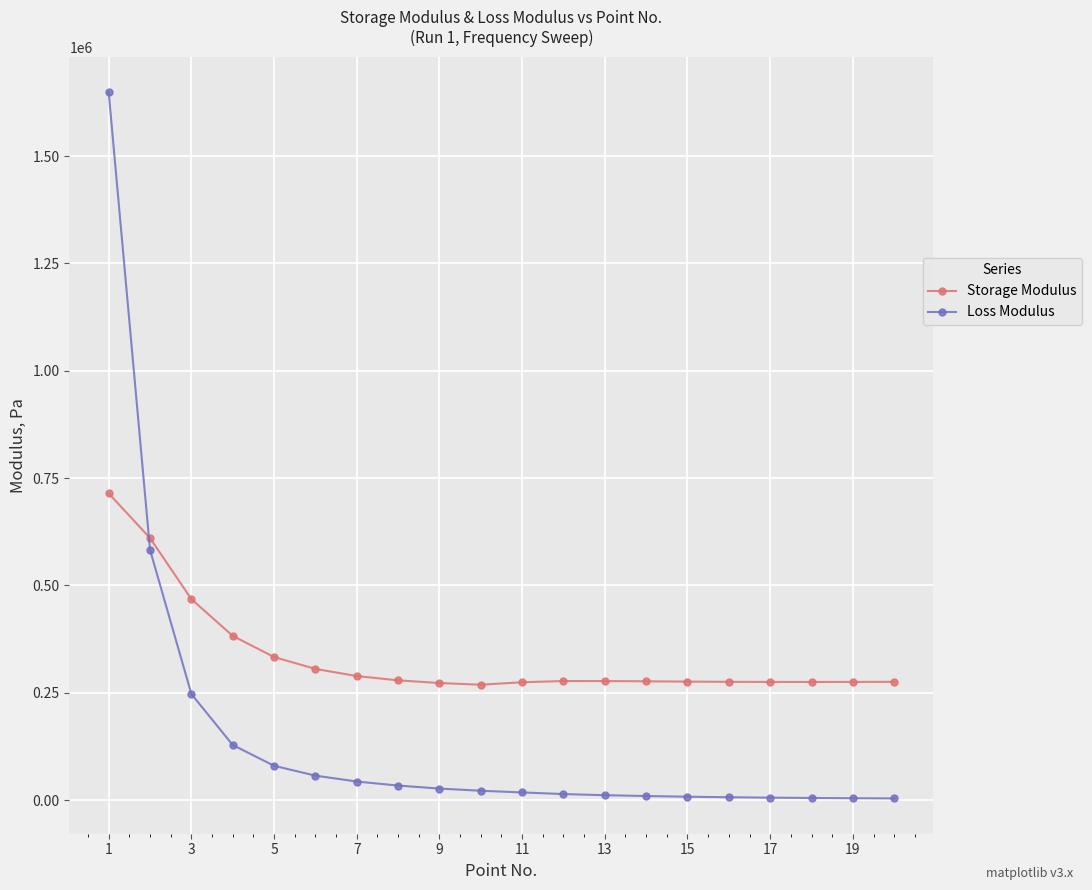

Which series has the largest range (max minus min)?

Loss Modulus